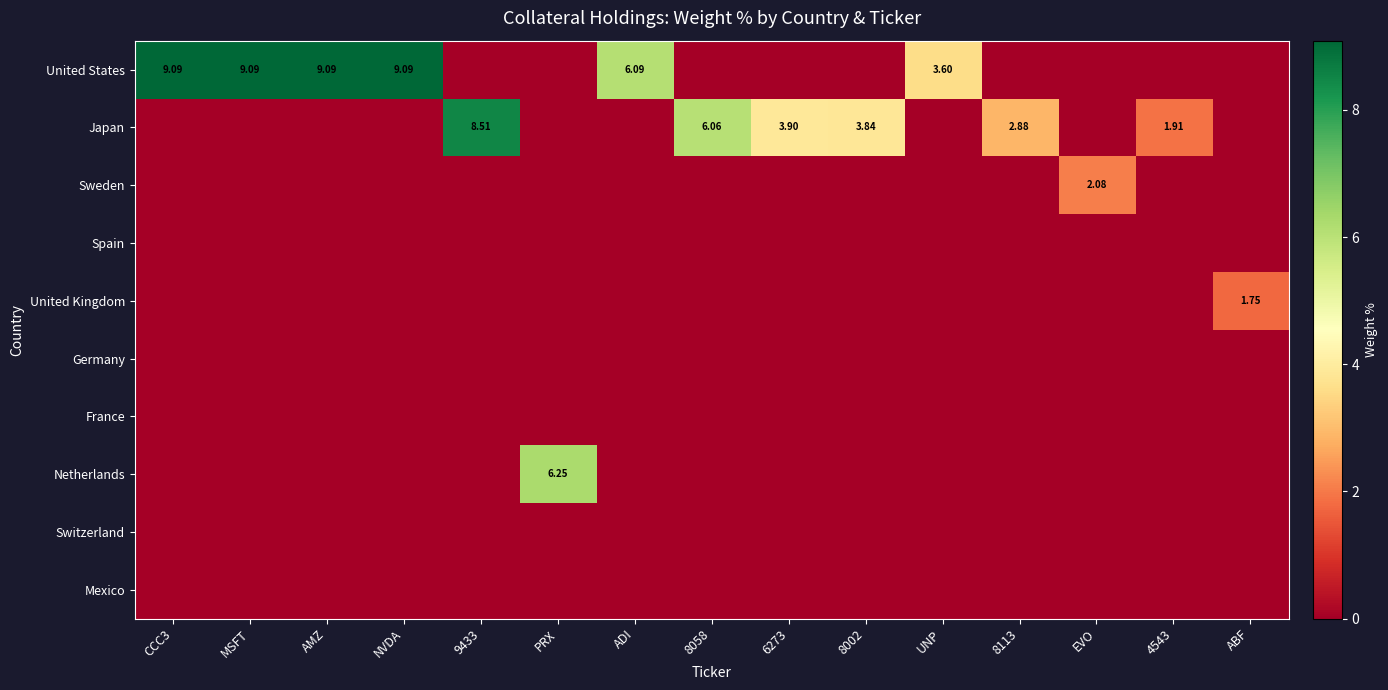

At which label is Sweden closest to 1?

CCC3